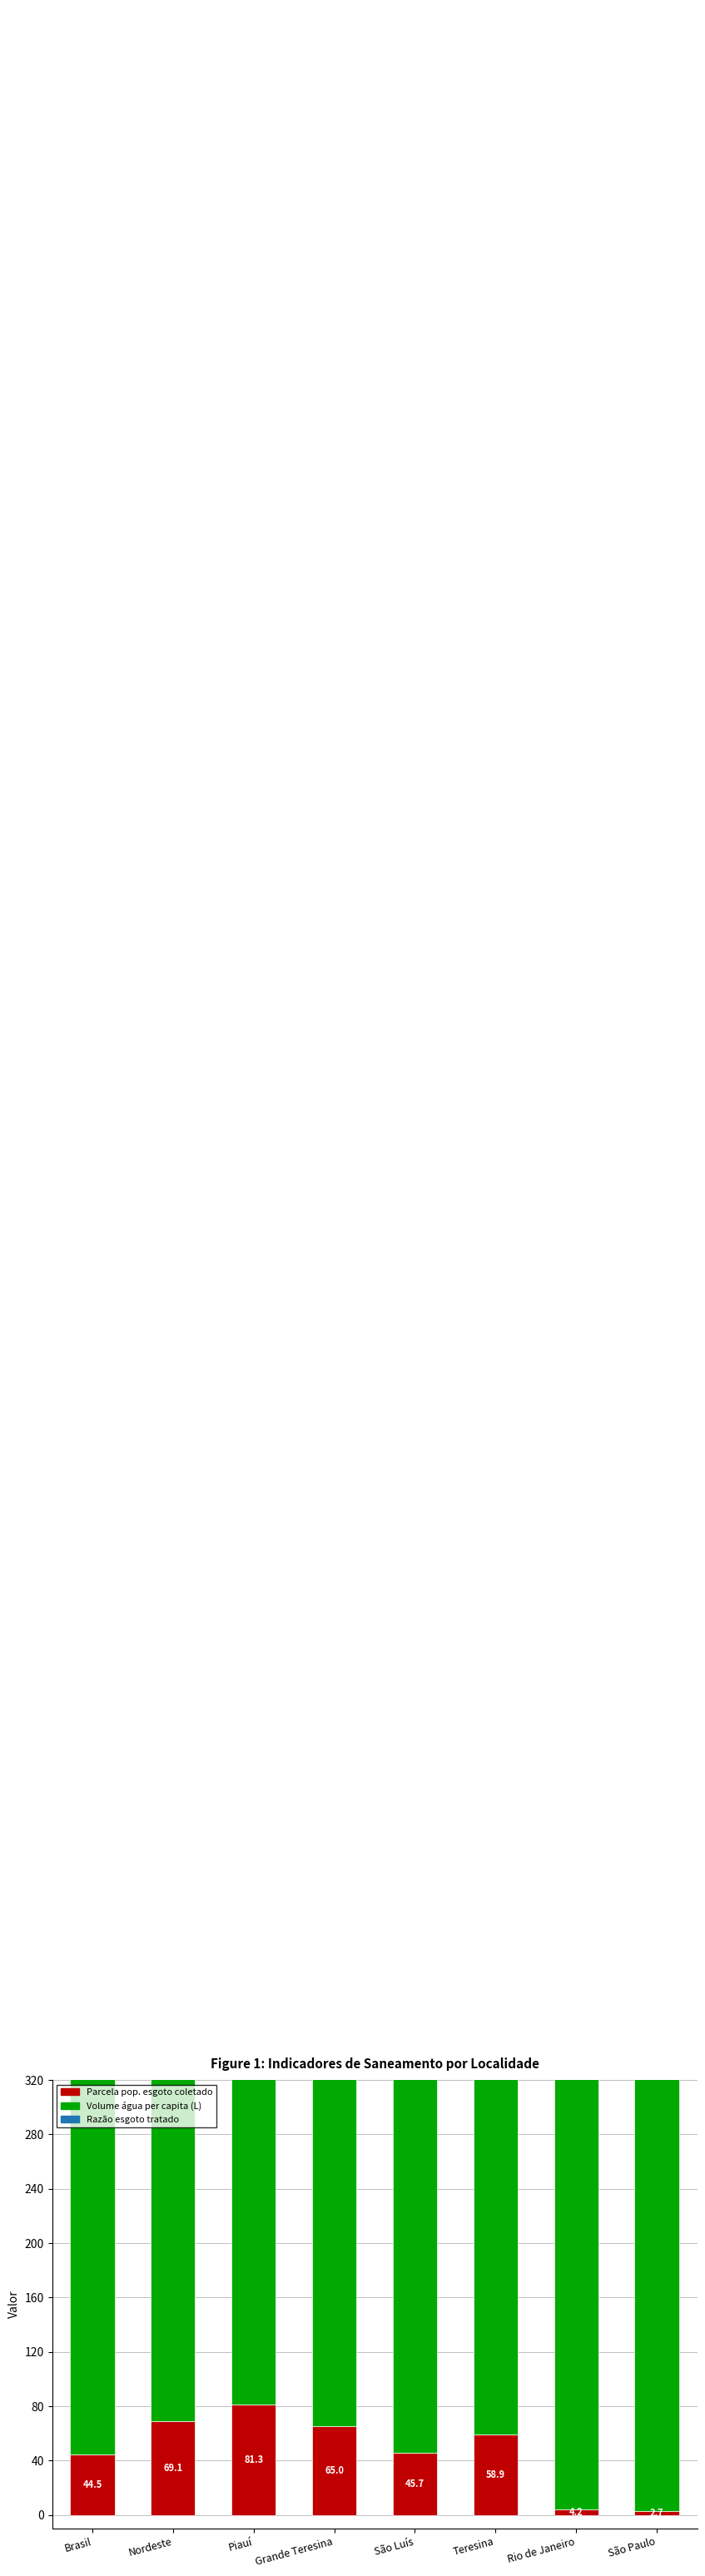

At which label does Parcela pop. esgoto coletado first exceed 58?

Nordeste